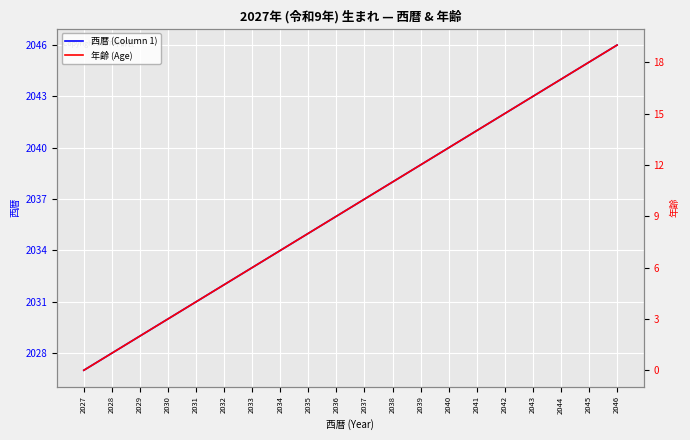

What is the difference between the second highest and second lowest values in the 年齢 (Age) series?

17